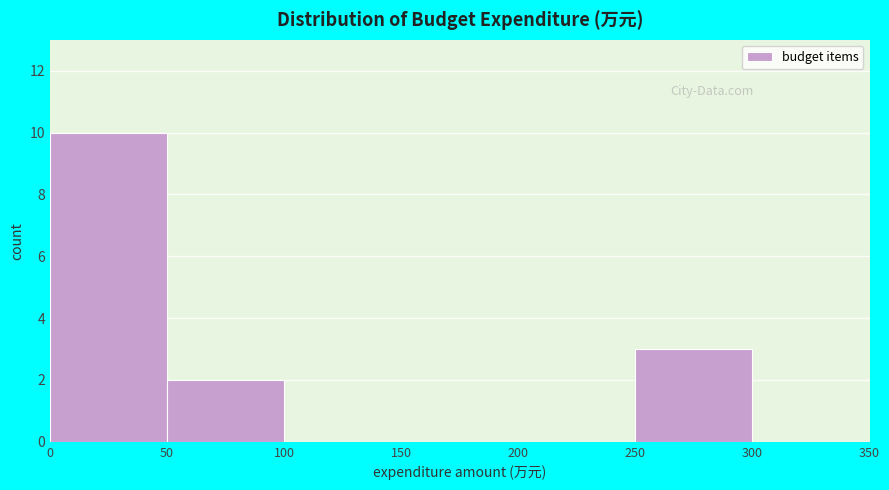

Reading left to right, transcribe this chart: for each bar, give the range it covers on the x-axis and its height. The values are not printed on the chart, so give them approximately, as read against the axis.

0 to 50: 10
50 to 100: 2
100 to 150: 0
150 to 200: 0
200 to 250: 0
250 to 300: 3
300 to 350: 0